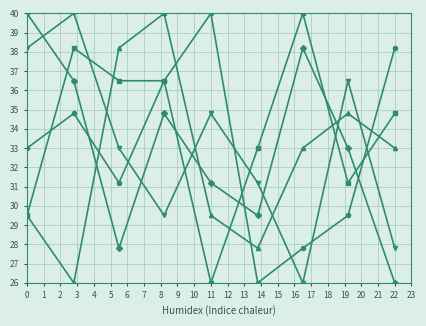

What is the minimum value shown in the chart?

26.0